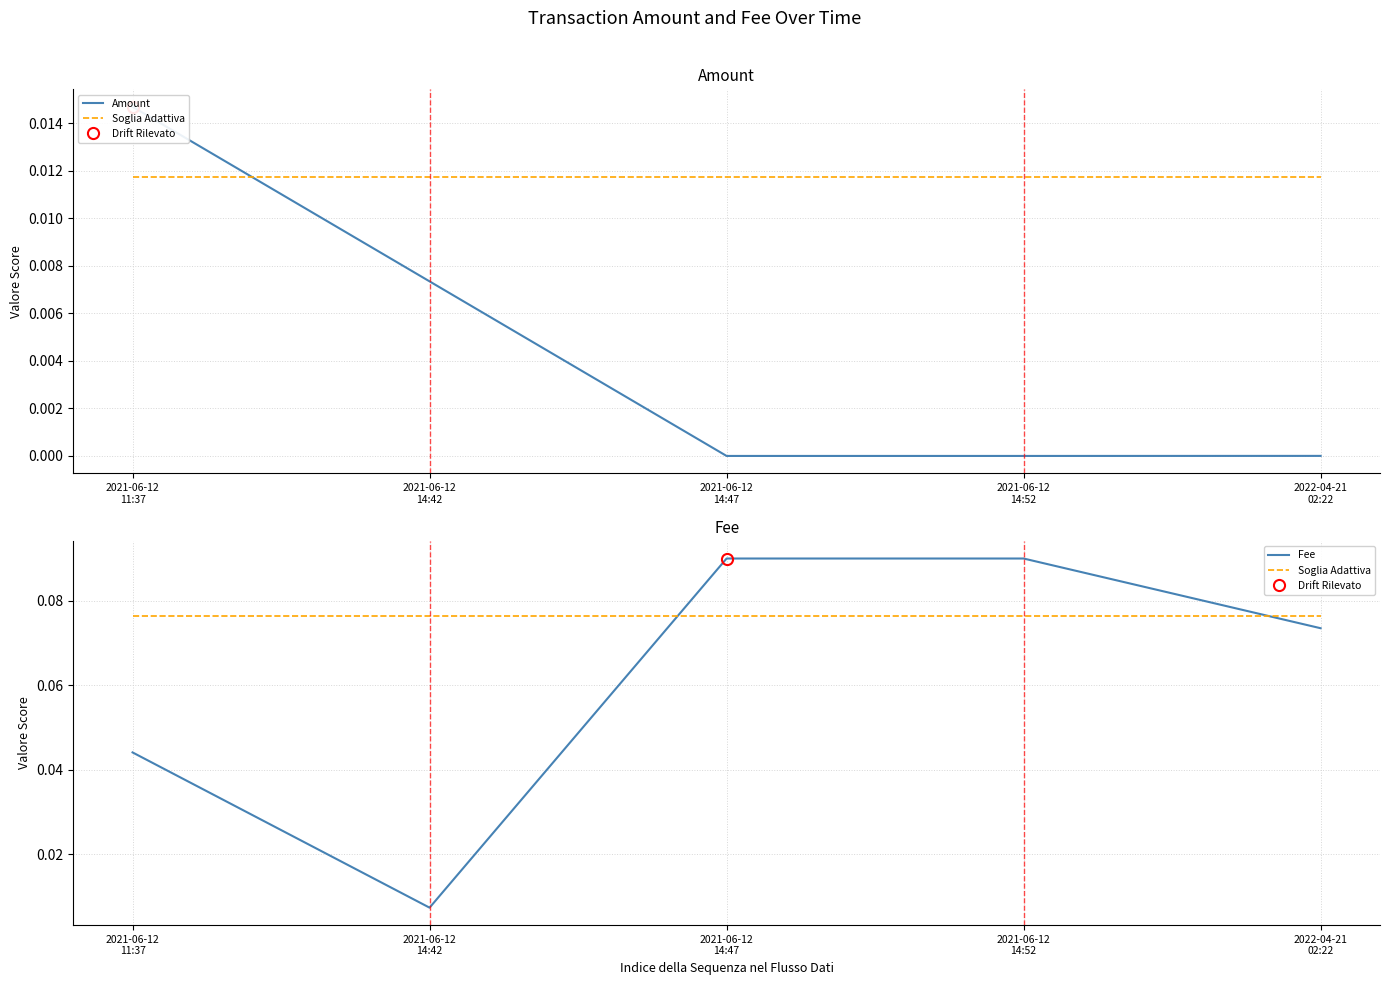

Does the chart have visible grid lines?

Yes